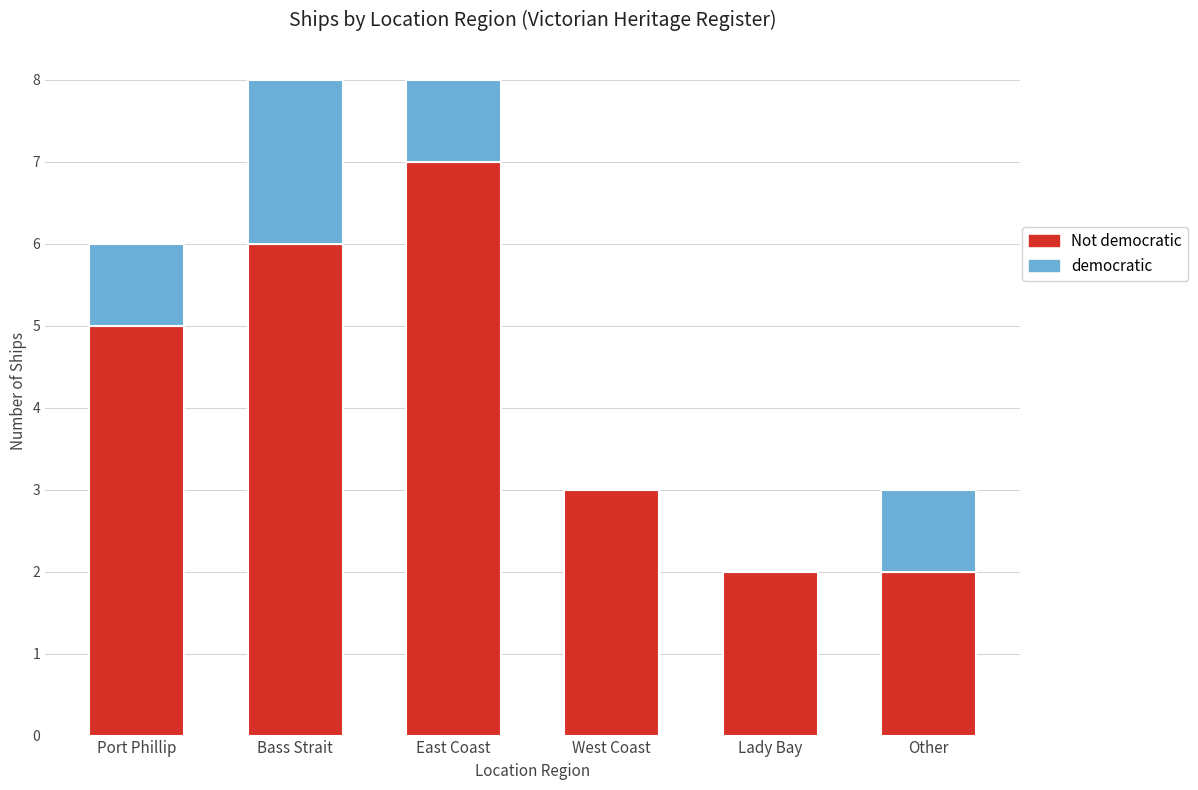

What is the total value across all series at Port Phillip?

6